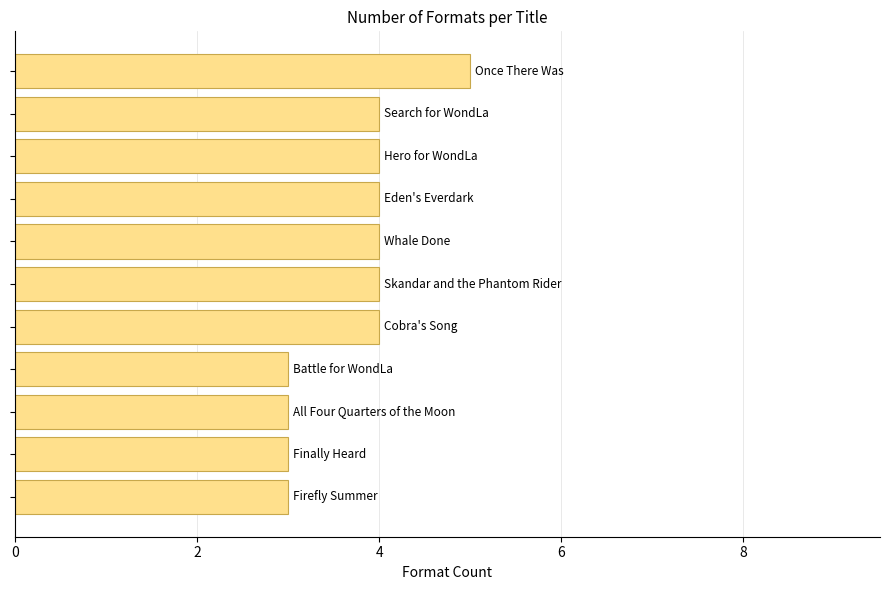

Reading bottom to top, what are all the values shown in this chart?

3	3	3	3	4	4	4	4	4	4	5